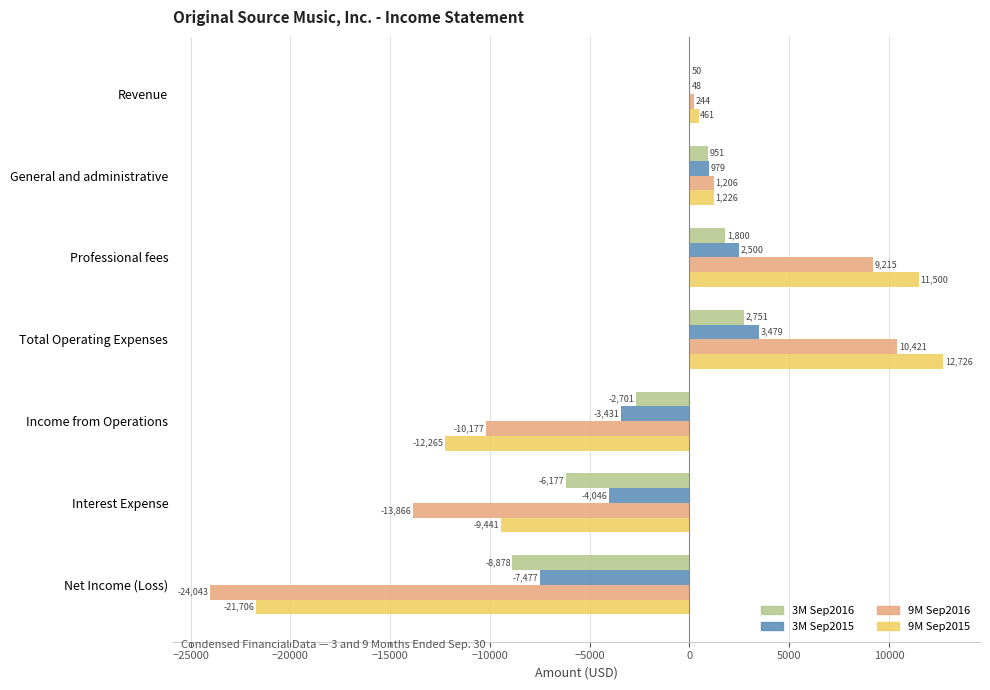

What is the sum of all 9M Sep2016 values?

-27000